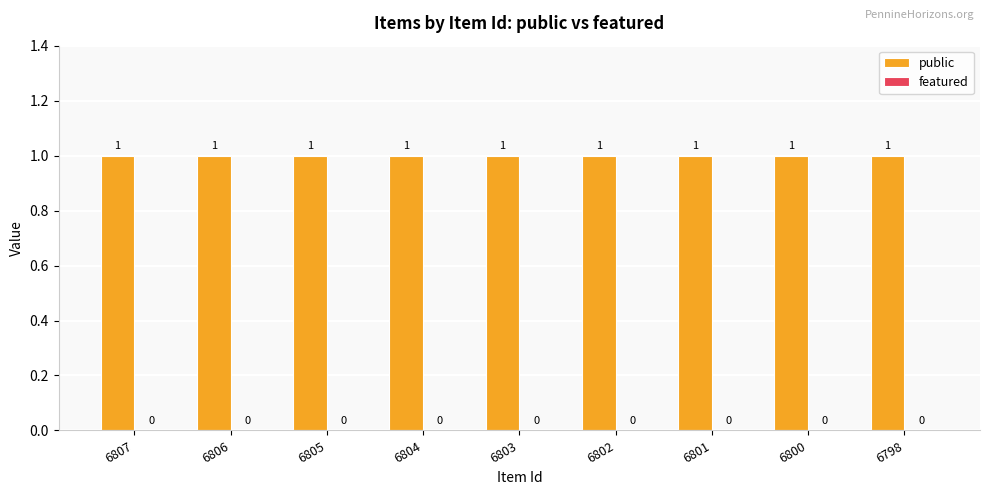

Reading left to right, extract all data points from this chart.

public: 6807=1	6806=1	6805=1	6804=1	6803=1	6802=1	6801=1	6800=1	6798=1
featured: 6807=0	6806=0	6805=0	6804=0	6803=0	6802=0	6801=0	6800=0	6798=0